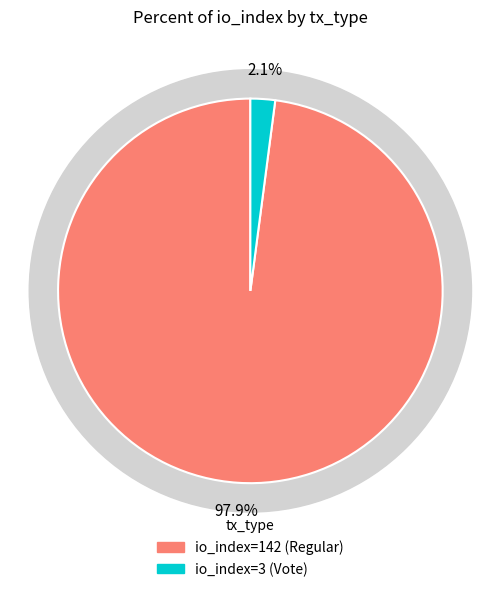

Rank the categories by value from highest to lowest.

io_index=142 (Regular), io_index=3 (Vote)